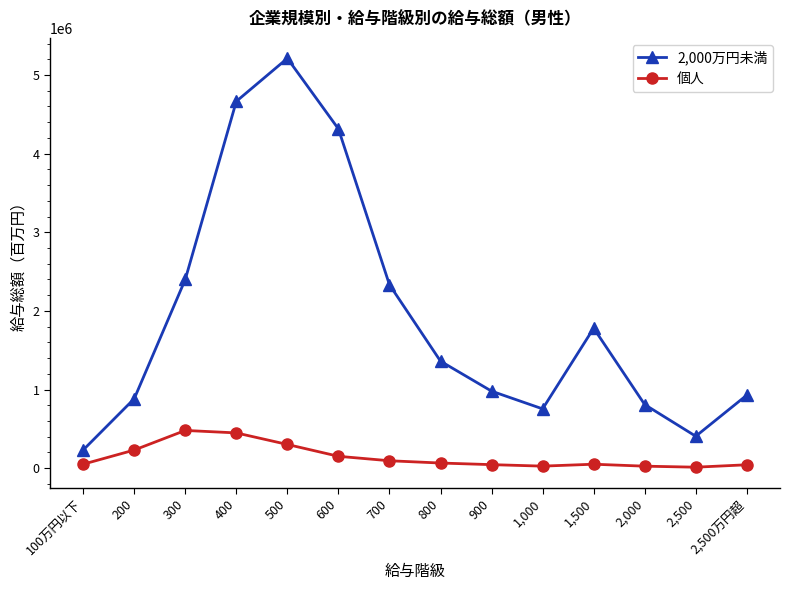

Which series has the largest range (max minus min)?

2,000万円未満